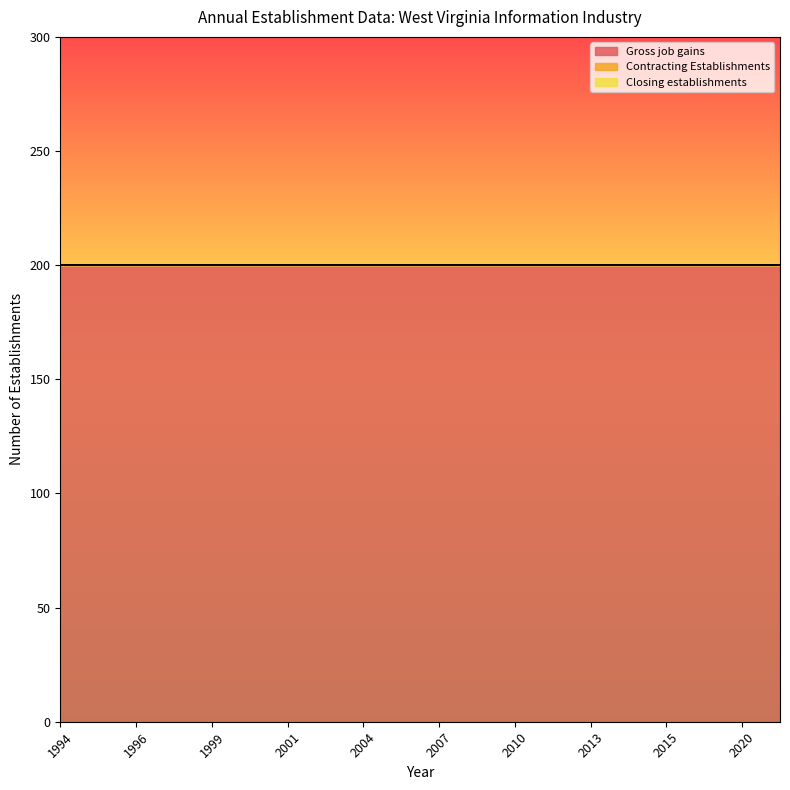

Reading right to left, transcribe all the data shown in this chart.

Gross job gains: 2023=200	2020=200	2017=200	2015=200	2014=200	2013=200	2012=200	2010=200	2008=200	2007=200	2006=200	2004=200	2002=200	2001=200	2000=200	1999=200	1997=200	1996=200	1995=200	1994=200
Contracting Establishments: 2023=0	2020=0	2017=0	2015=0	2014=0	2013=0	2012=0	2010=0	2008=0	2007=0	2006=0	2004=0	2002=0	2001=0	2000=0	1999=0	1997=0	1996=0	1995=0	1994=0
Closing establishments: 2023=0	2020=0	2017=0	2015=0	2014=0	2013=0	2012=0	2010=0	2008=0	2007=0	2006=0	2004=0	2002=0	2001=0	2000=0	1999=0	1997=0	1996=0	1995=0	1994=0